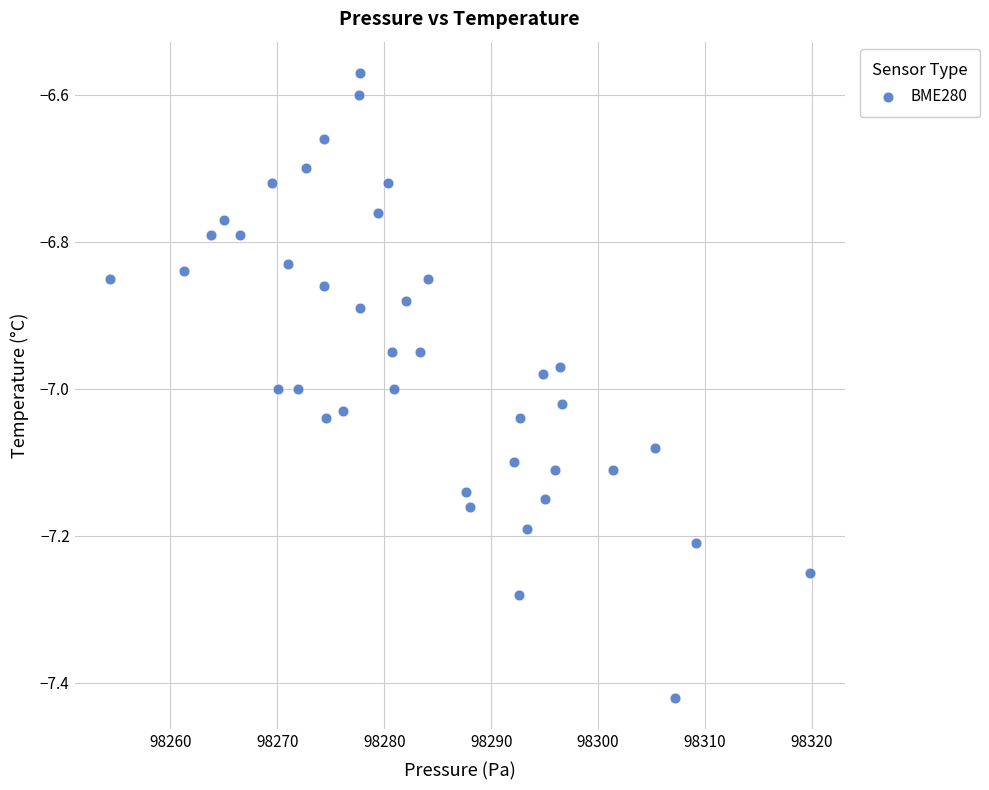

What is the range of X values (max minus min)?

65.5